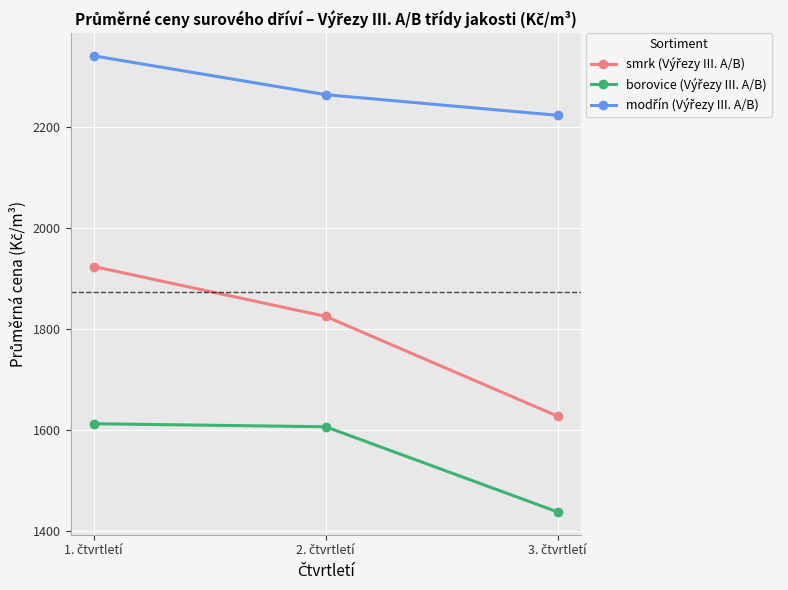

What is the minimum value shown in the chart?

1437